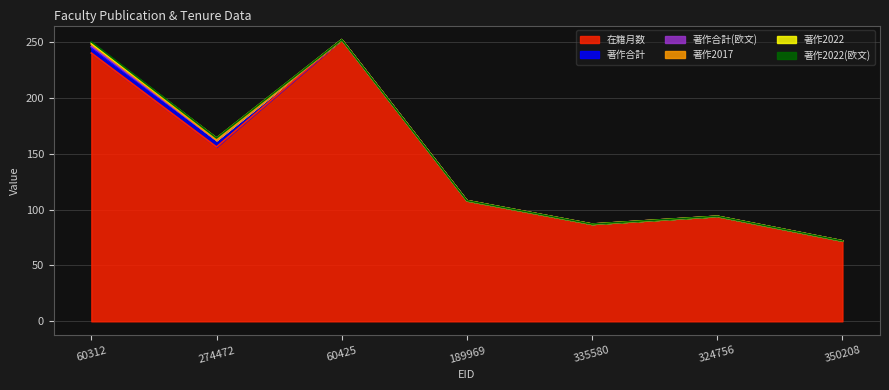

Which series has the widest spread of values?

在籍月数